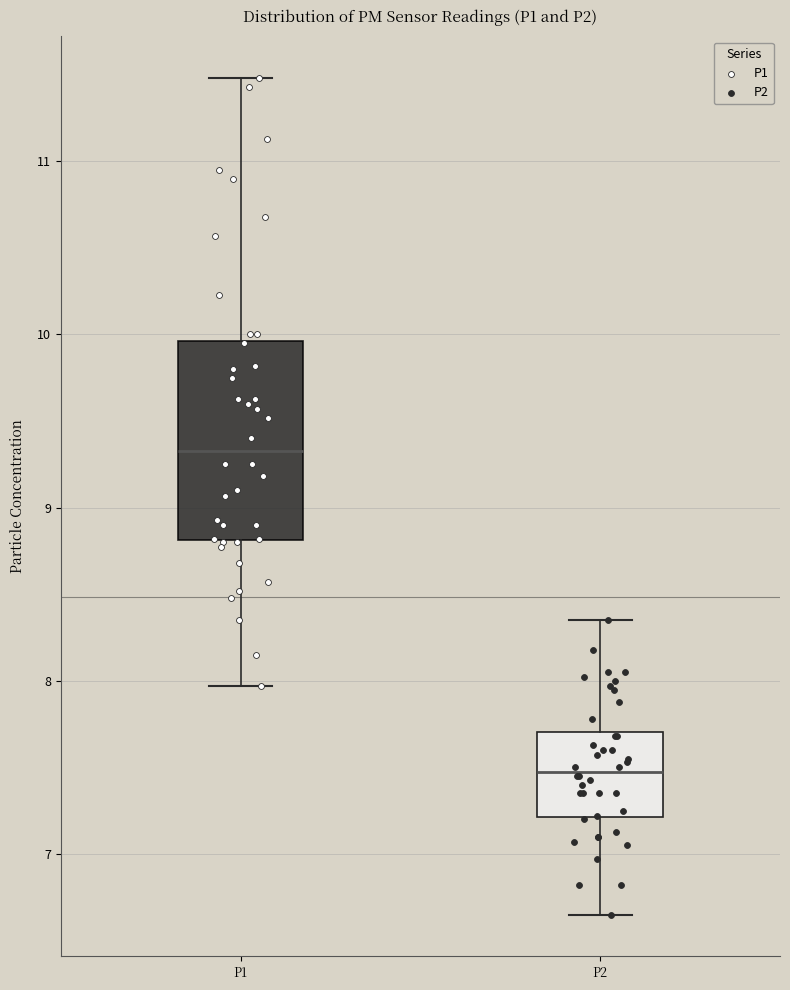

Where does the upper whisker of the box for P2 end on the y-axis? The values are not printed on the chart, so give them approximately, as read against the axis.

8.4